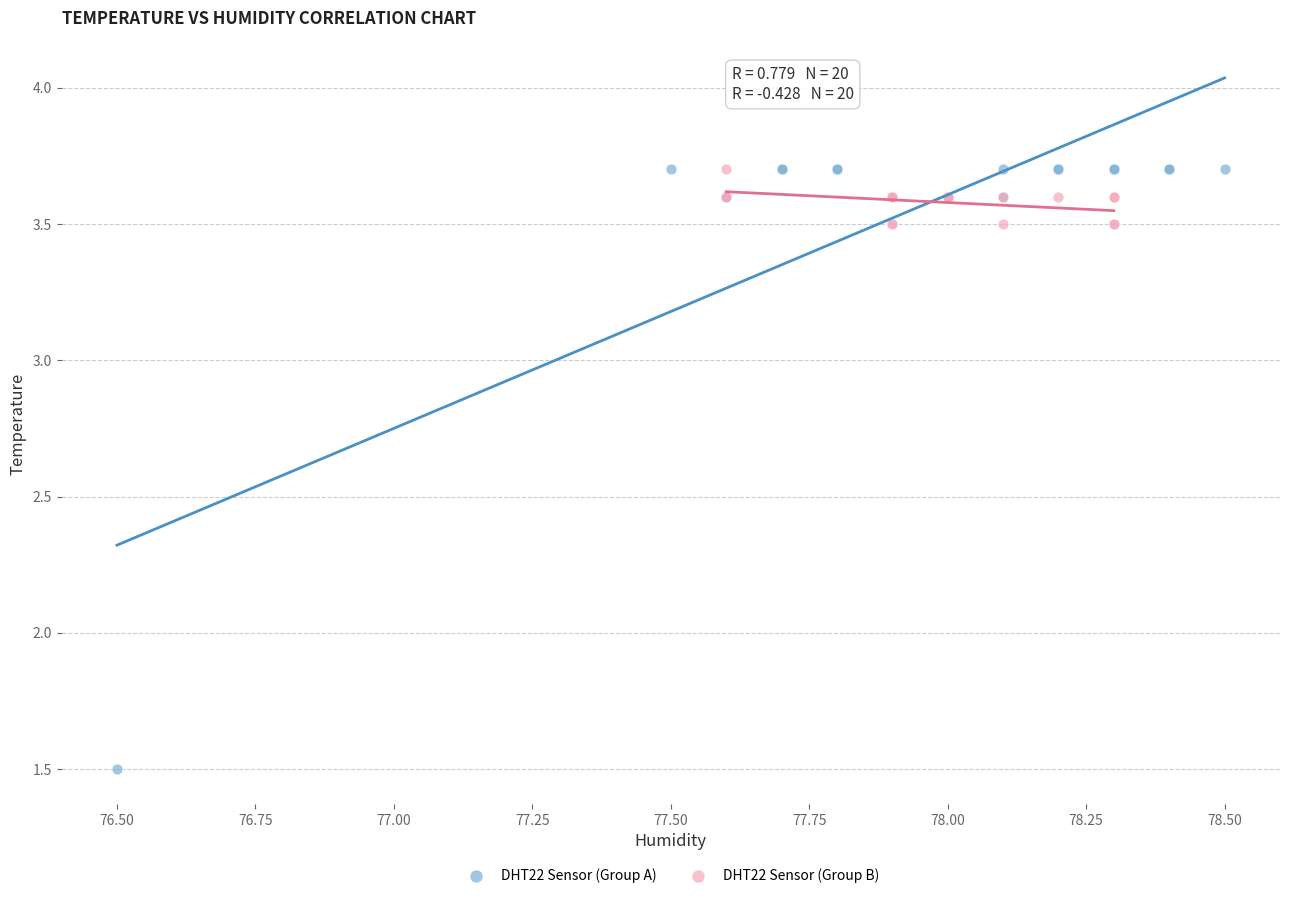

Which series has the largest Y range (max minus min)?

DHT22 Sensor (Group A)